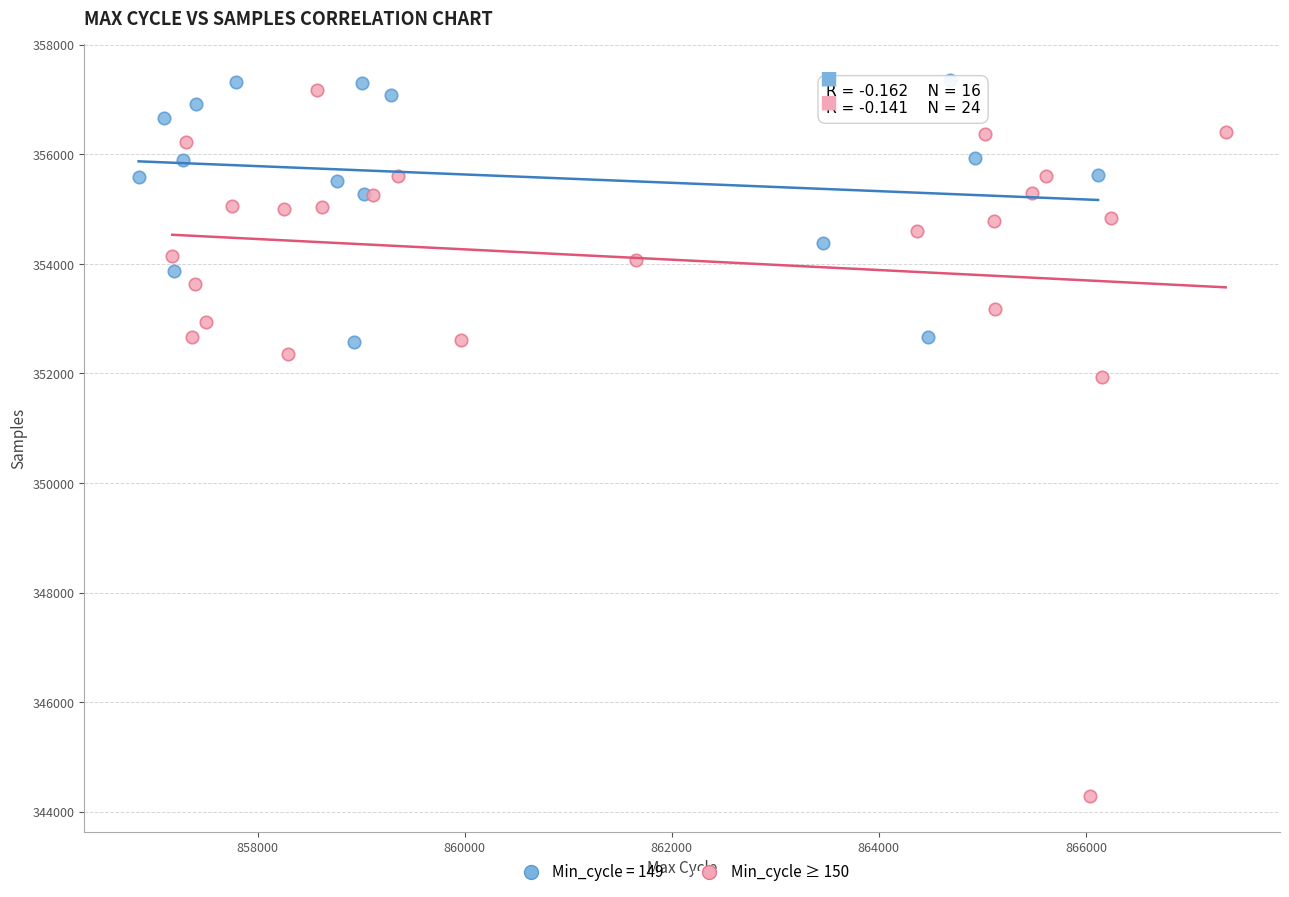

Which series contains the lowest Y value?

Min_cycle ≥ 150